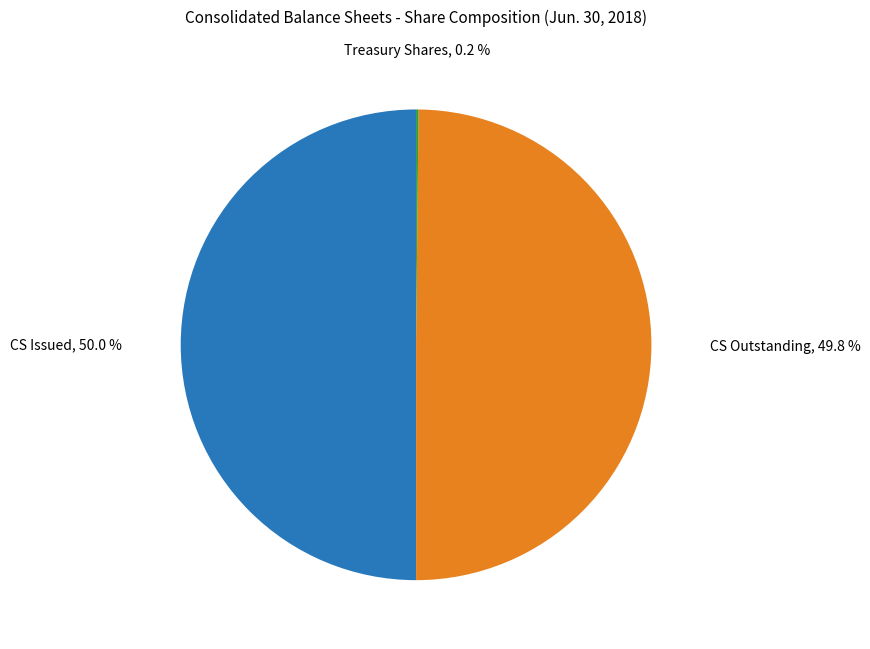

Is there a majority slice in this chart?

No